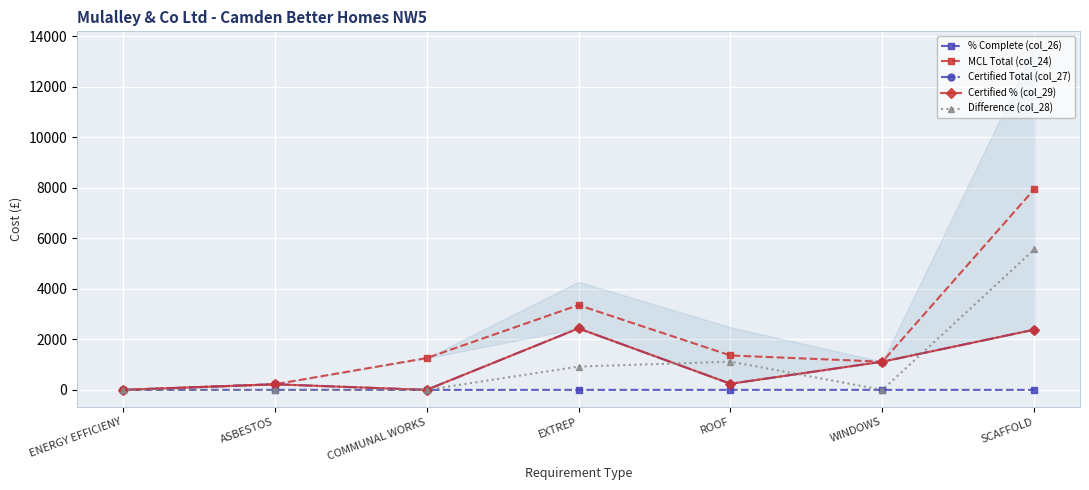

List the series in order of their peak value, lowest first.

% Complete (col_26), Certified Total (col_27), Certified % (col_29), Difference (col_28), MCL Total (col_24)